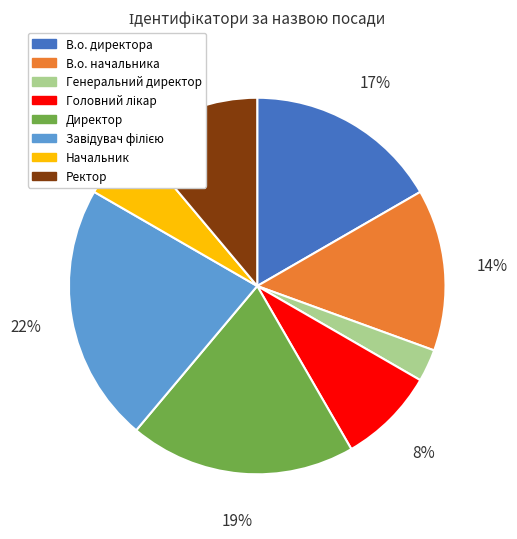

To the nearest percent, what portion does Генеральний директор represent?

3%